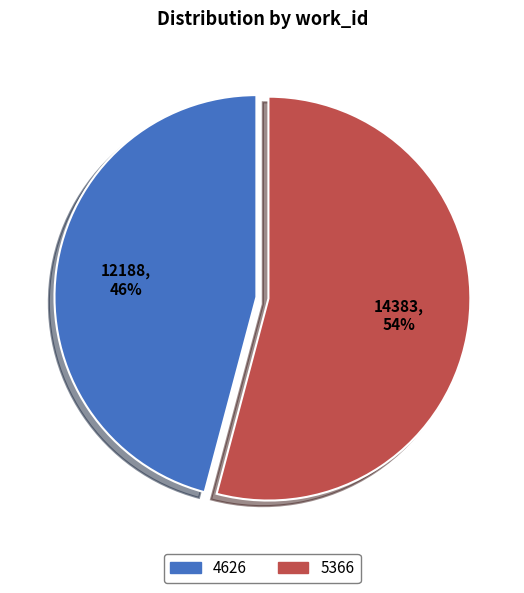

Does 5366 represent more than half of the total?

Yes